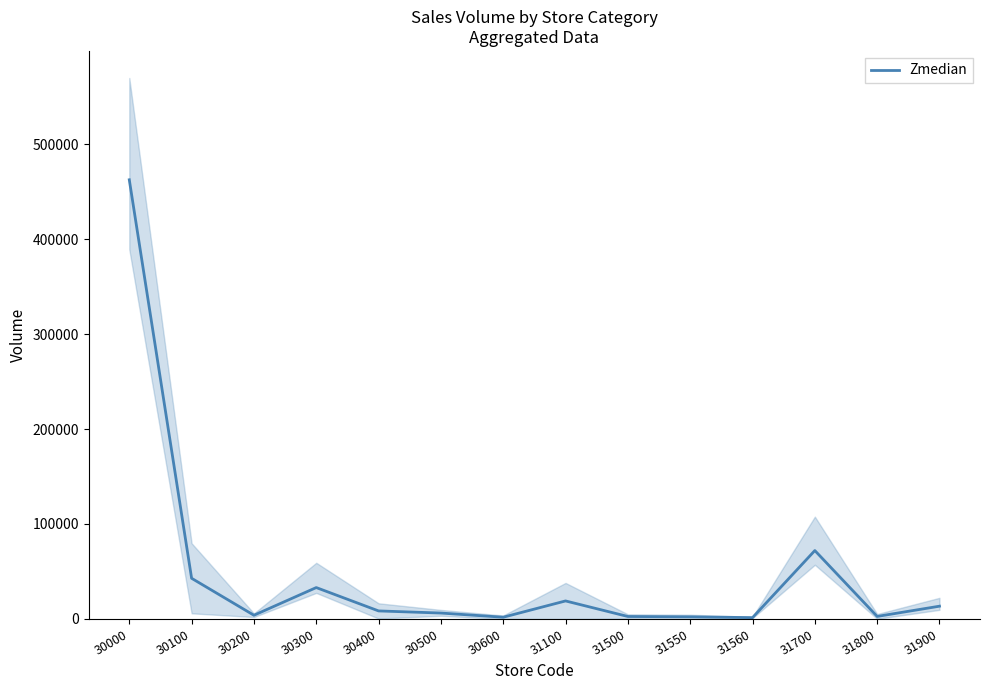

What is the change in value from 31500 to 31800?

+63